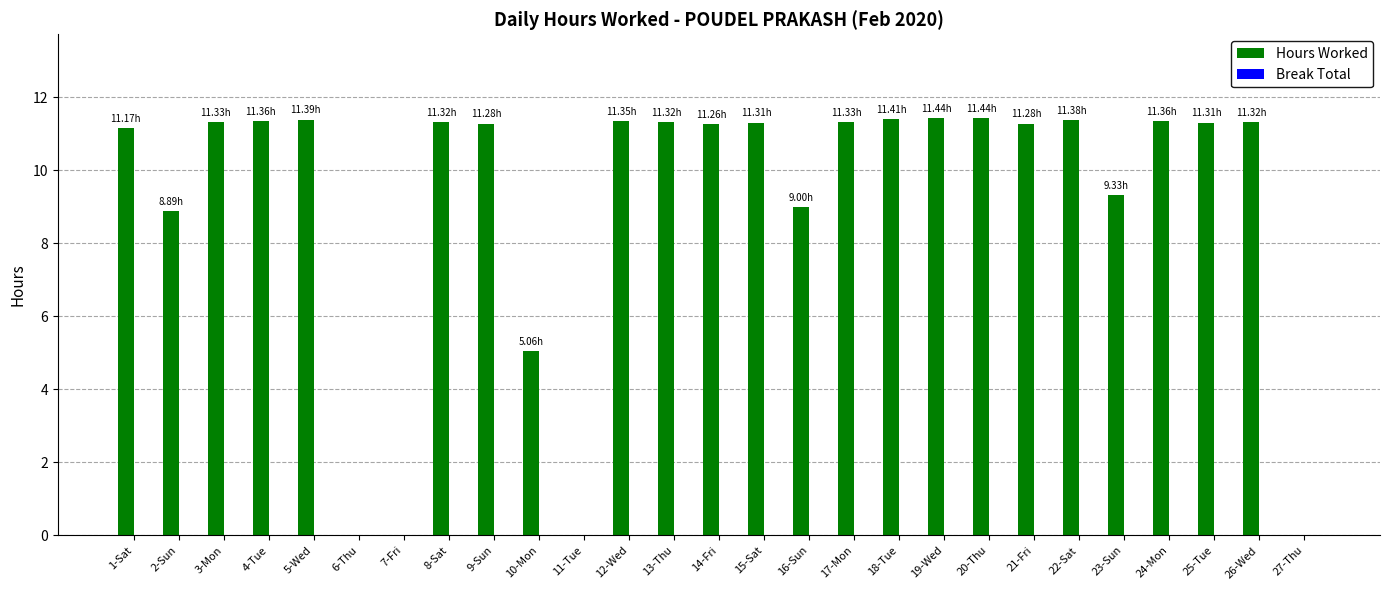

What is the sum of all values?

247.6